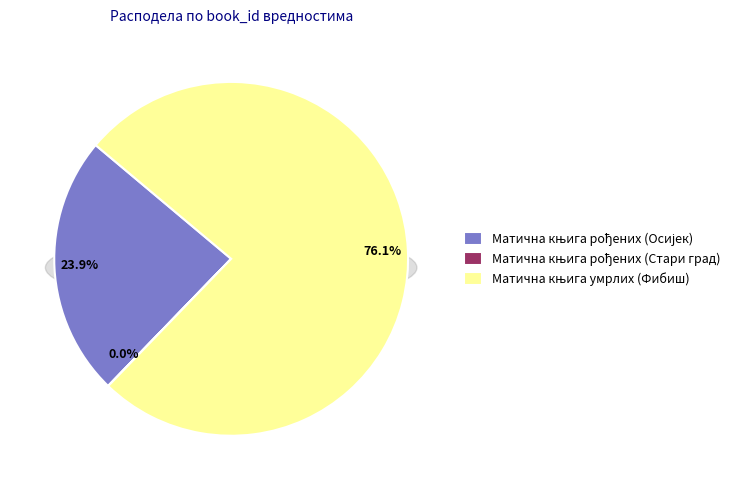

Is it true that Матична књига рођених (Осијек) is 12% of the pie?

False